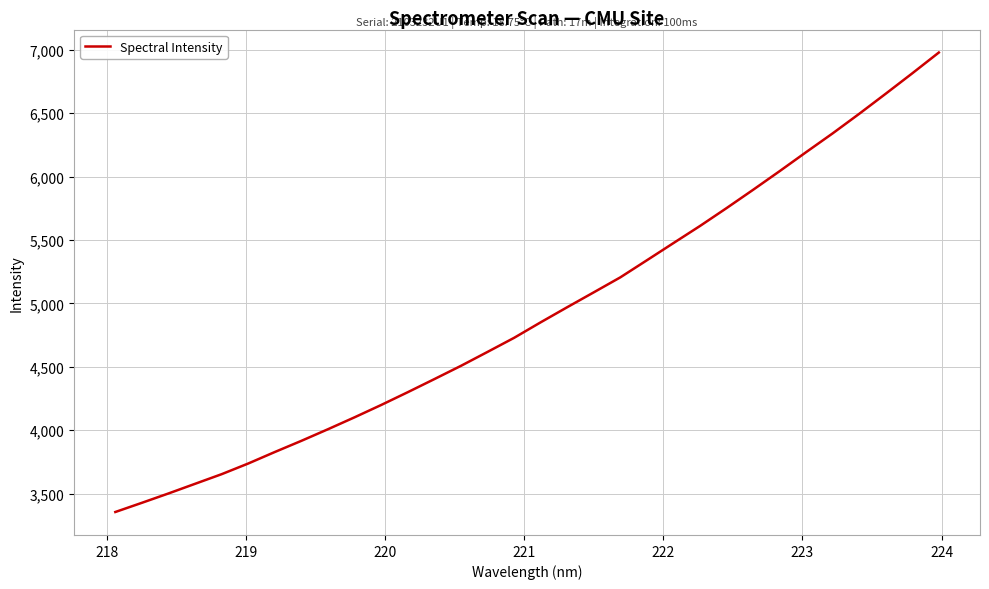

What is the maximum value shown in the chart?

6979.1